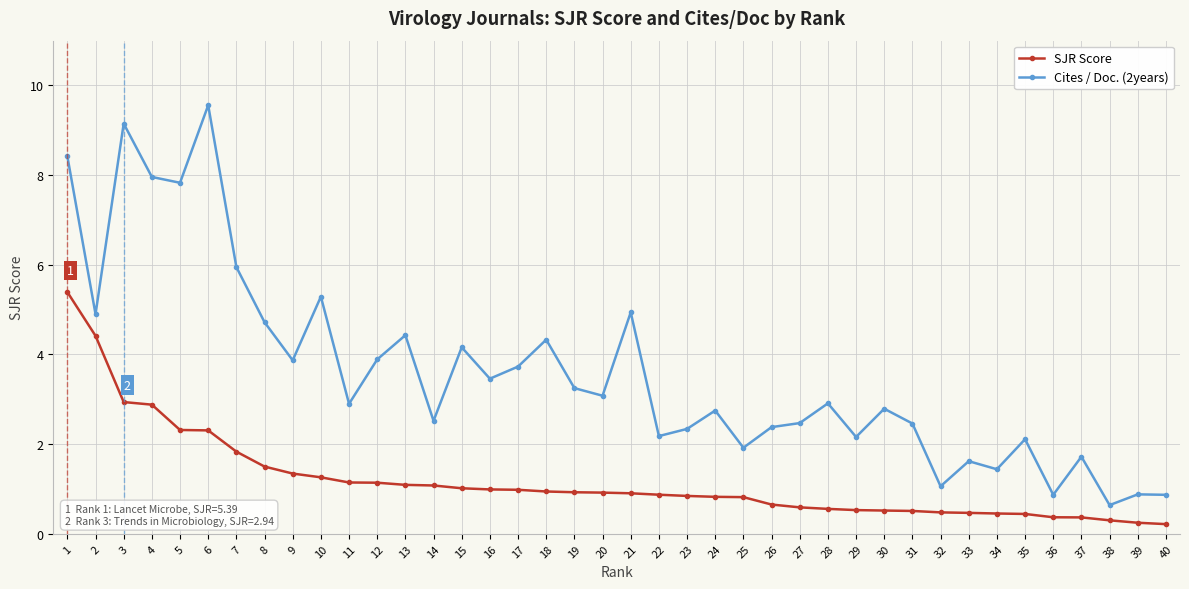

True or false: Cites / Doc. (2years) and SJR Score cross at least once.

False